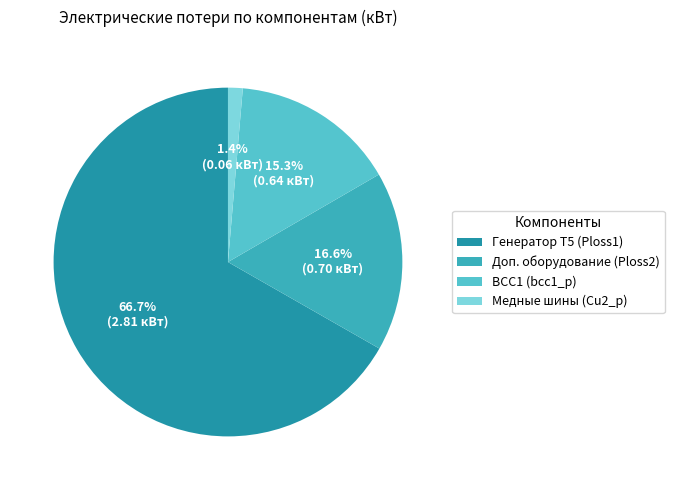

How many segments does this pie chart have?

4